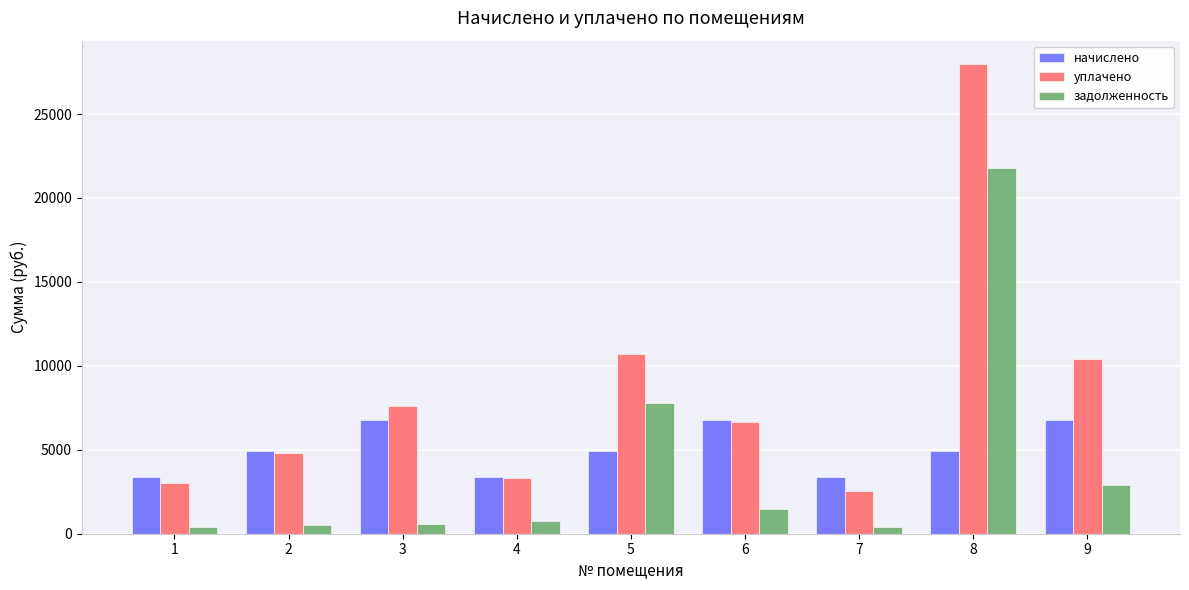

Which series has the largest range (max minus min)?

уплачено